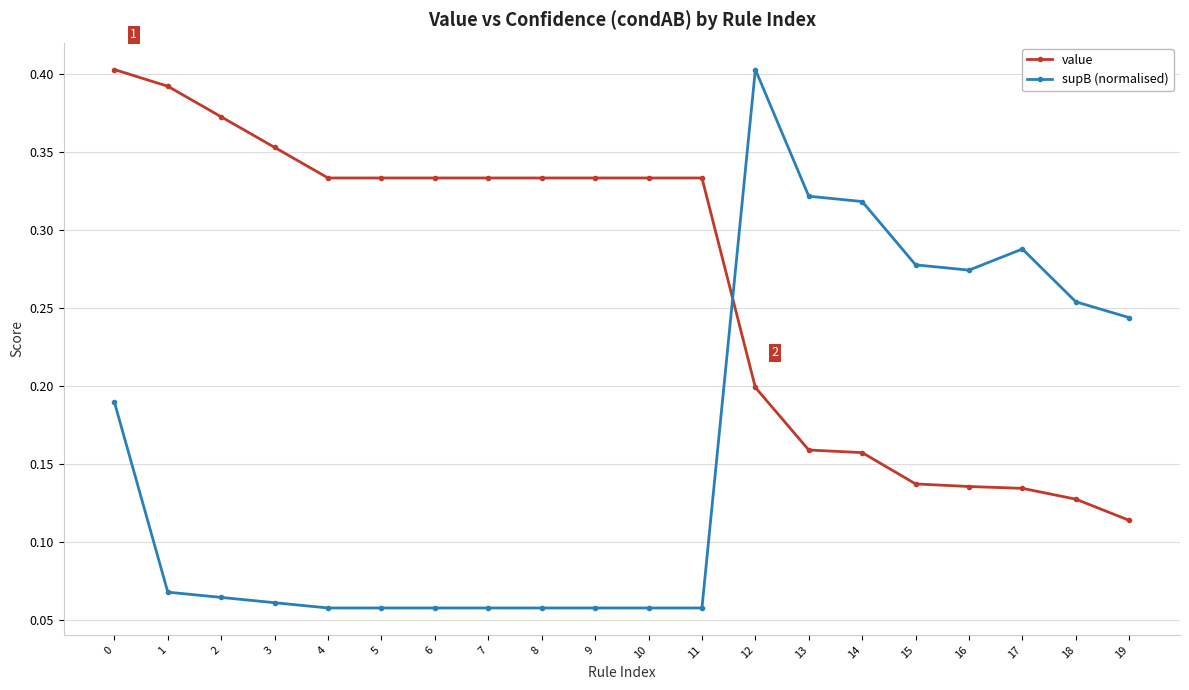

What is the sum of the value values at 5 and 18?

0.5